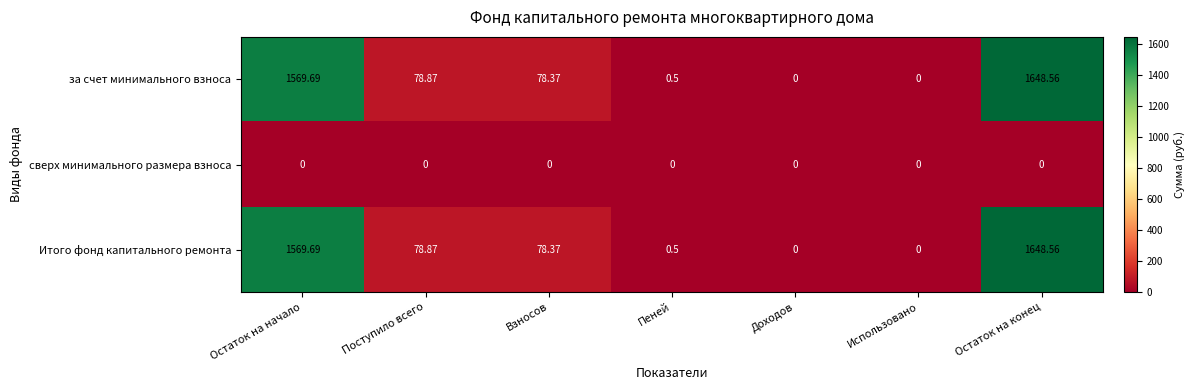

Where is за счет минимального взноса nearest to the value 824?

Поступило всего